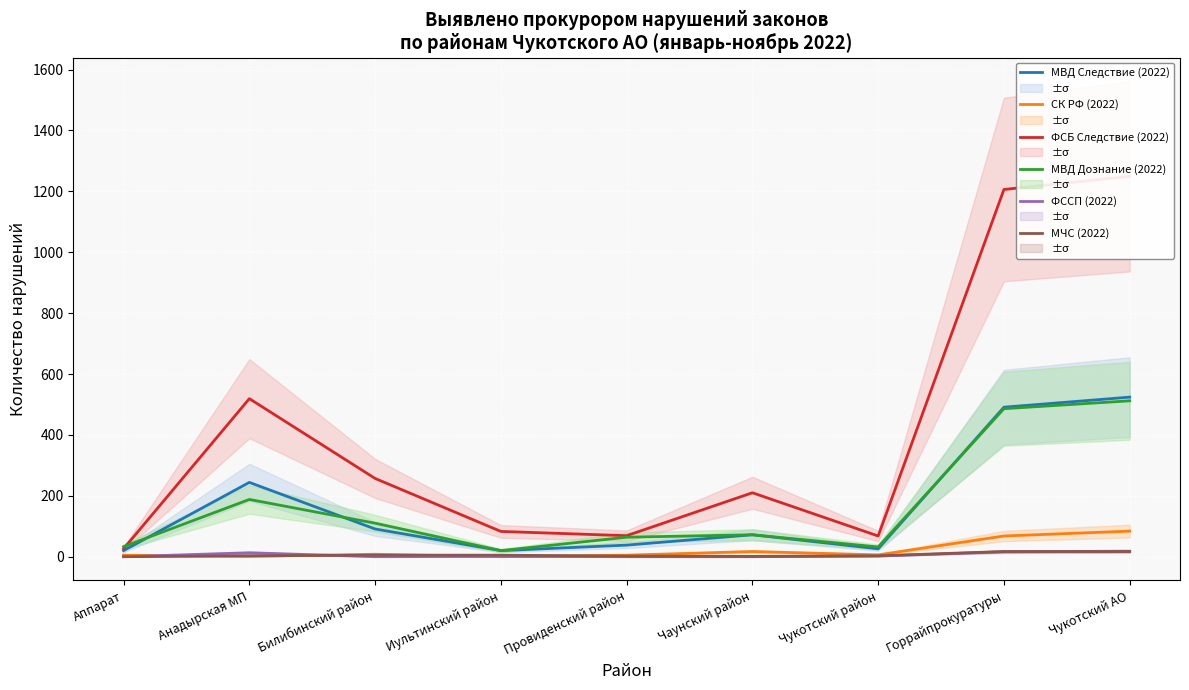

Which series has the largest total across all categories?

ФСБ Следствие (2022)